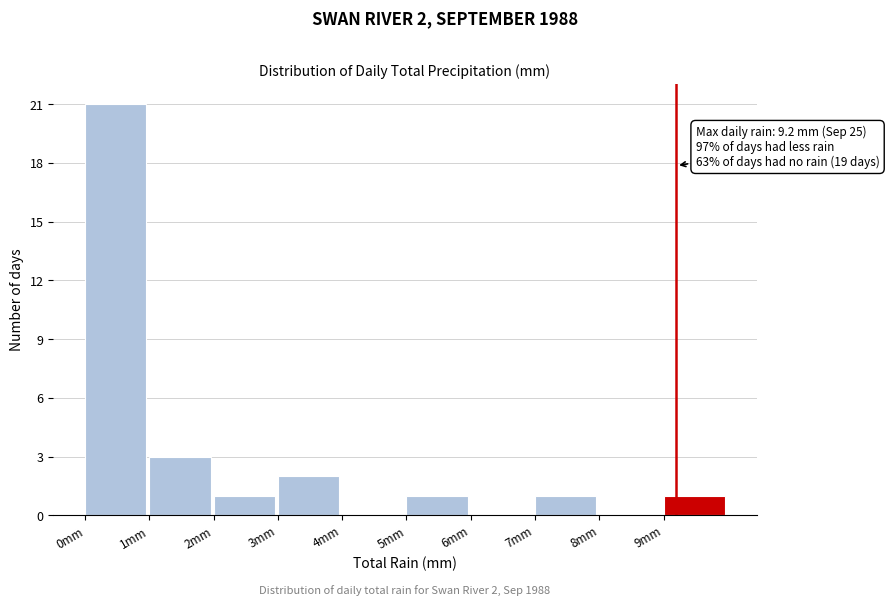

Over which range of the x-axis is the bar tallest?

0 to 1